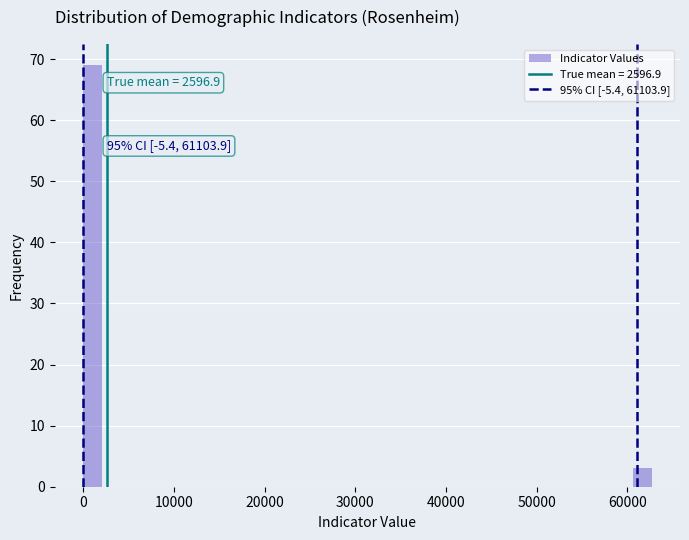

Read against the x-axis, roughly where is the centre of the tallest bar?

1000